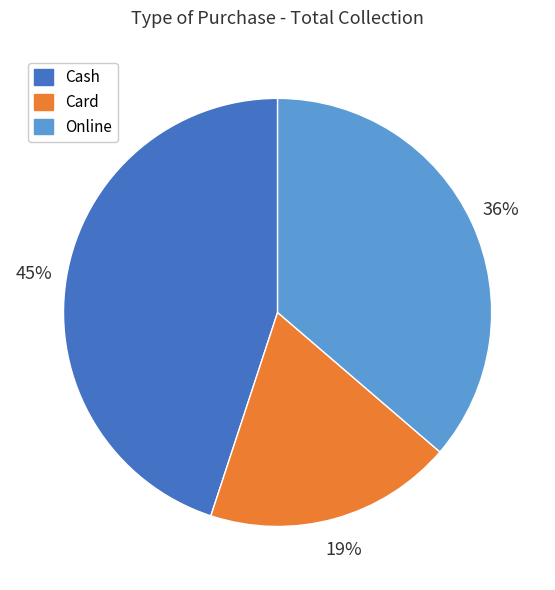

Is Card the majority of the pie?

No